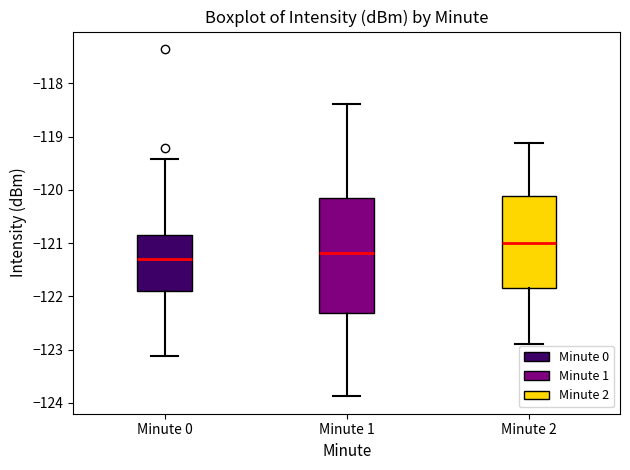

Which box is the tallest, from its lower edge to its upper edge?

Minute 1